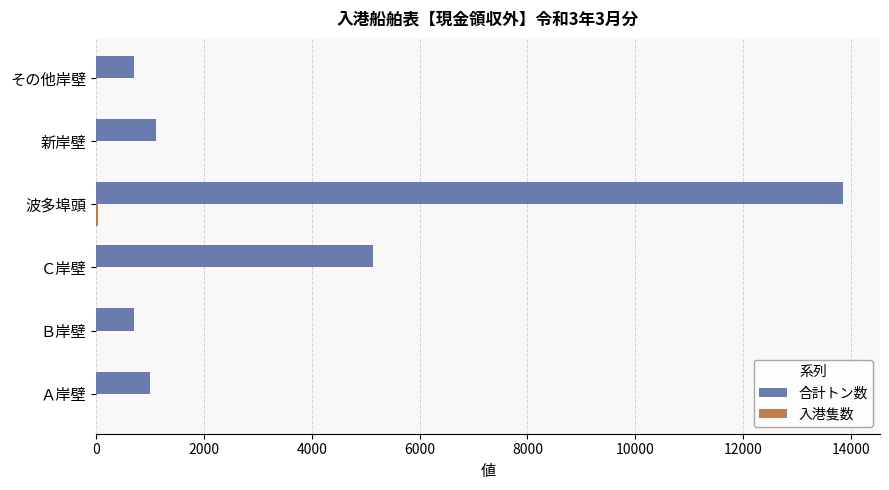

Between 波多埠頭 and その他岸壁, which series saw the biggest shift?

合計トン数